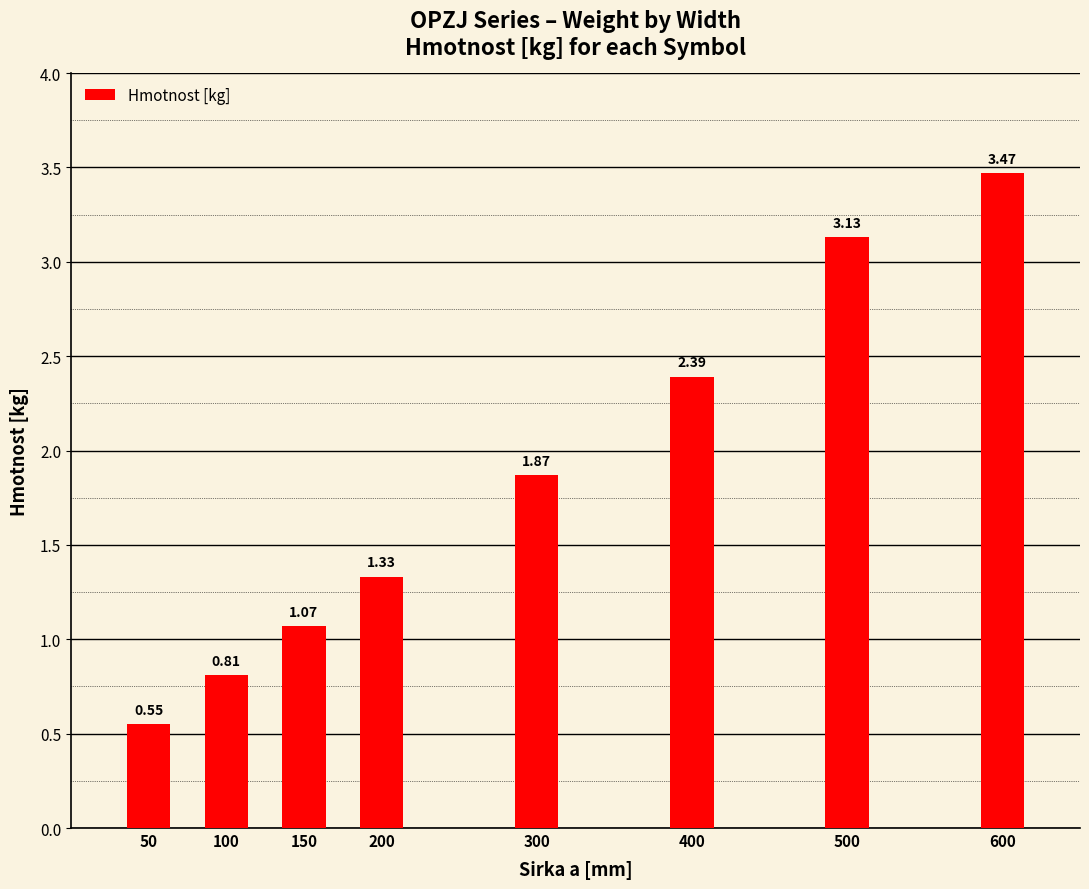

Rank the categories by value from lowest to highest.

50, 100, 150, 200, 300, 400, 500, 600